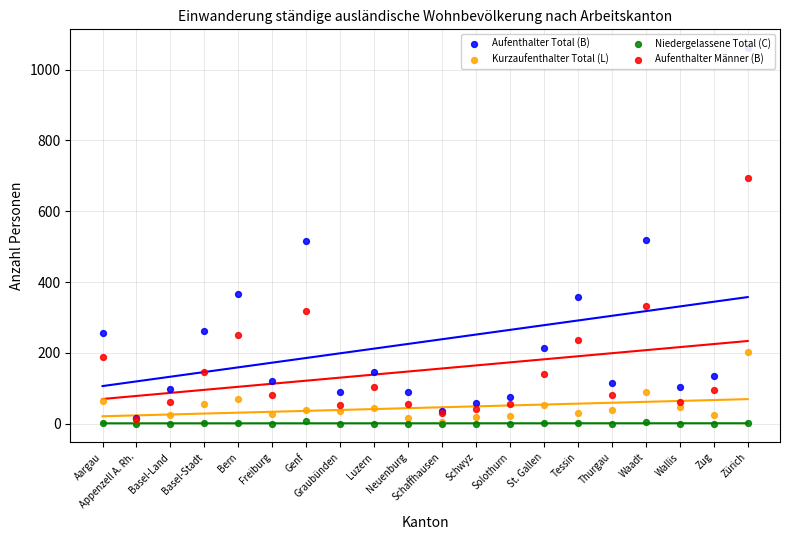

Is the value of Aufenthalter Männer (B) at Wallis greater than the value of Aufenthalter Total (B) at St. Gallen?

No